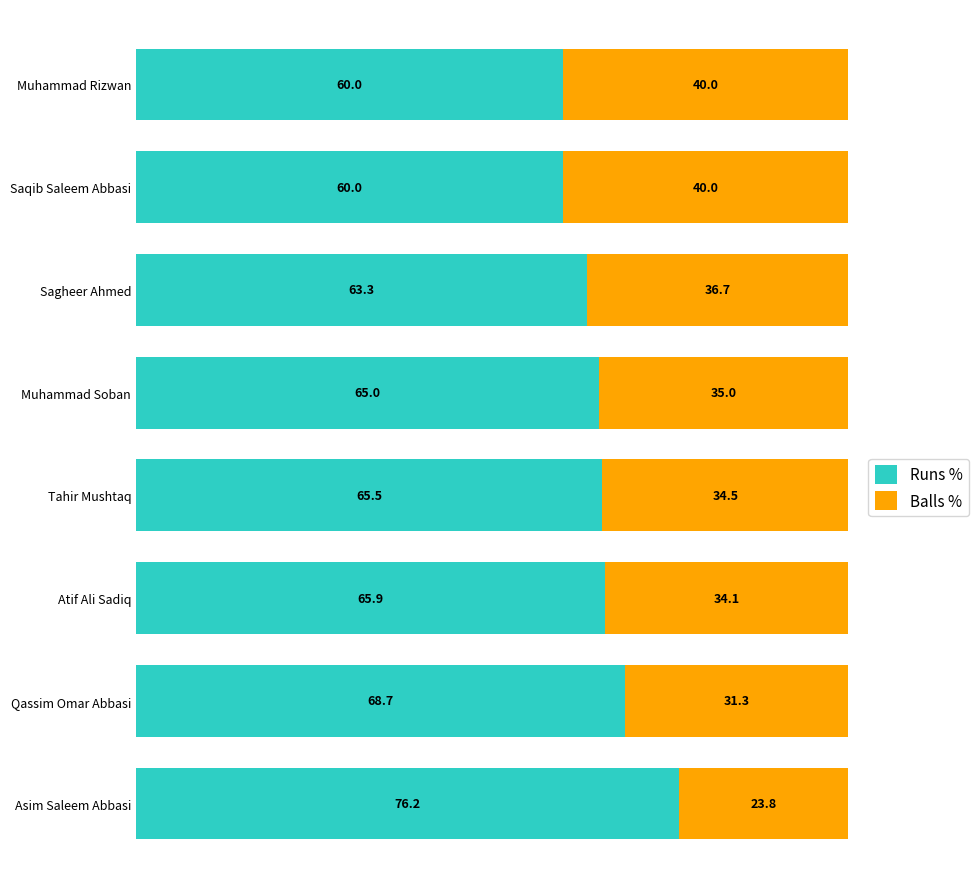

What is the total value across all series at Tahir Mushtaq?

100.0